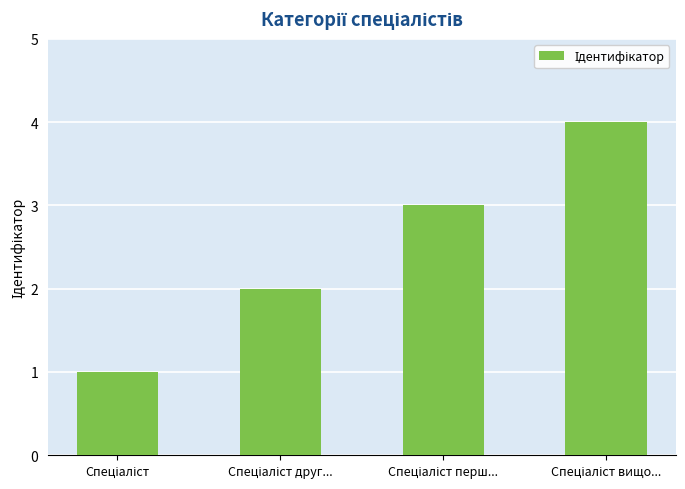

What is the value of the 2nd bar from the left?

2